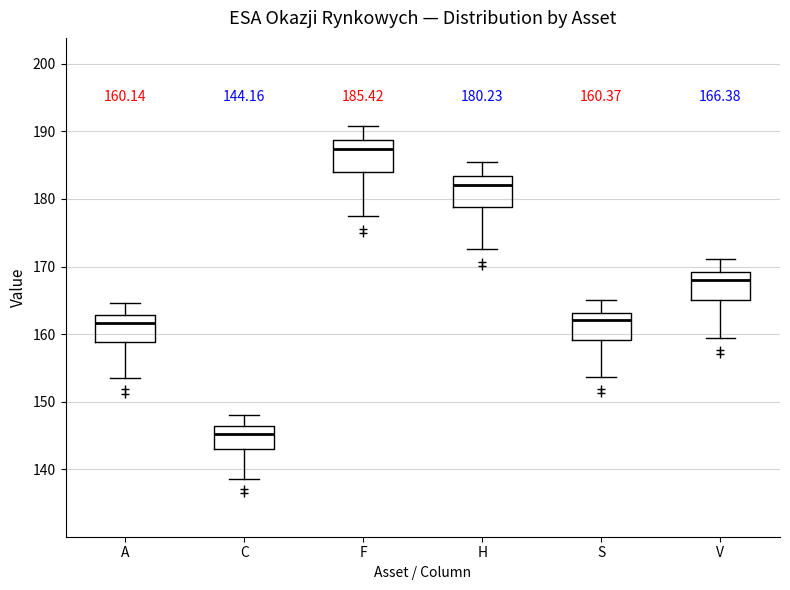

Which box's median line is the highest?

F